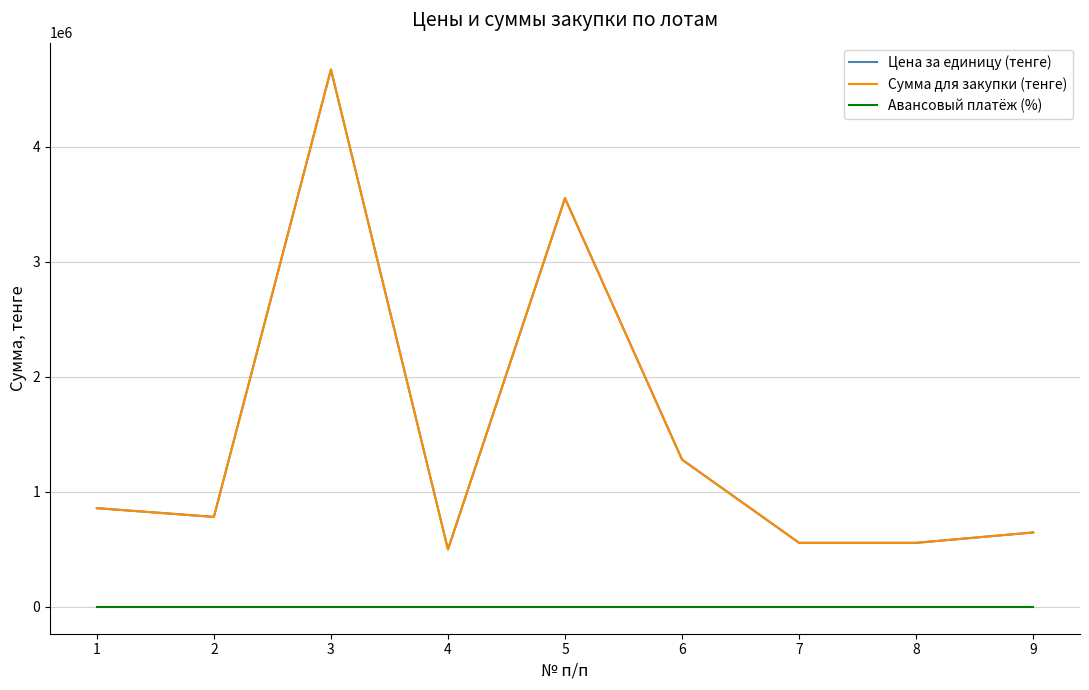

What is the difference between the Цена за единицу (тенге) values at 7 and 9?

90168